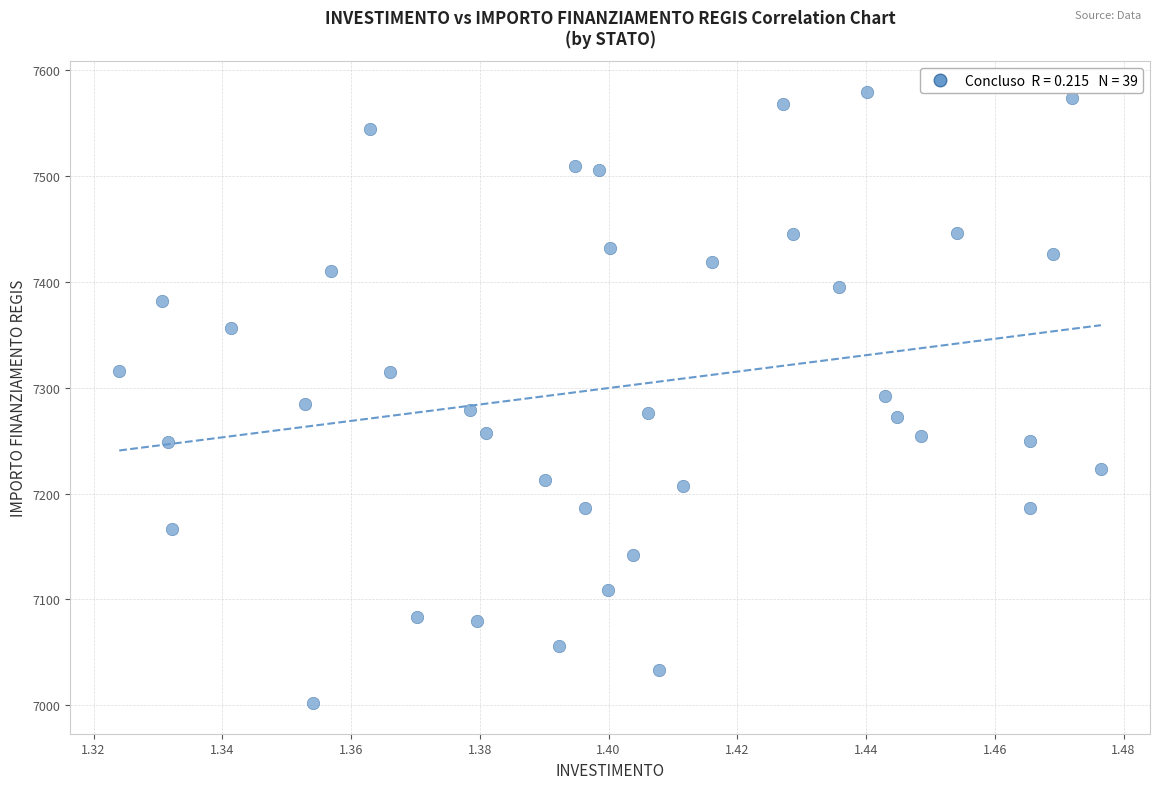

What is the range of Y values (max minus min)?

578.1